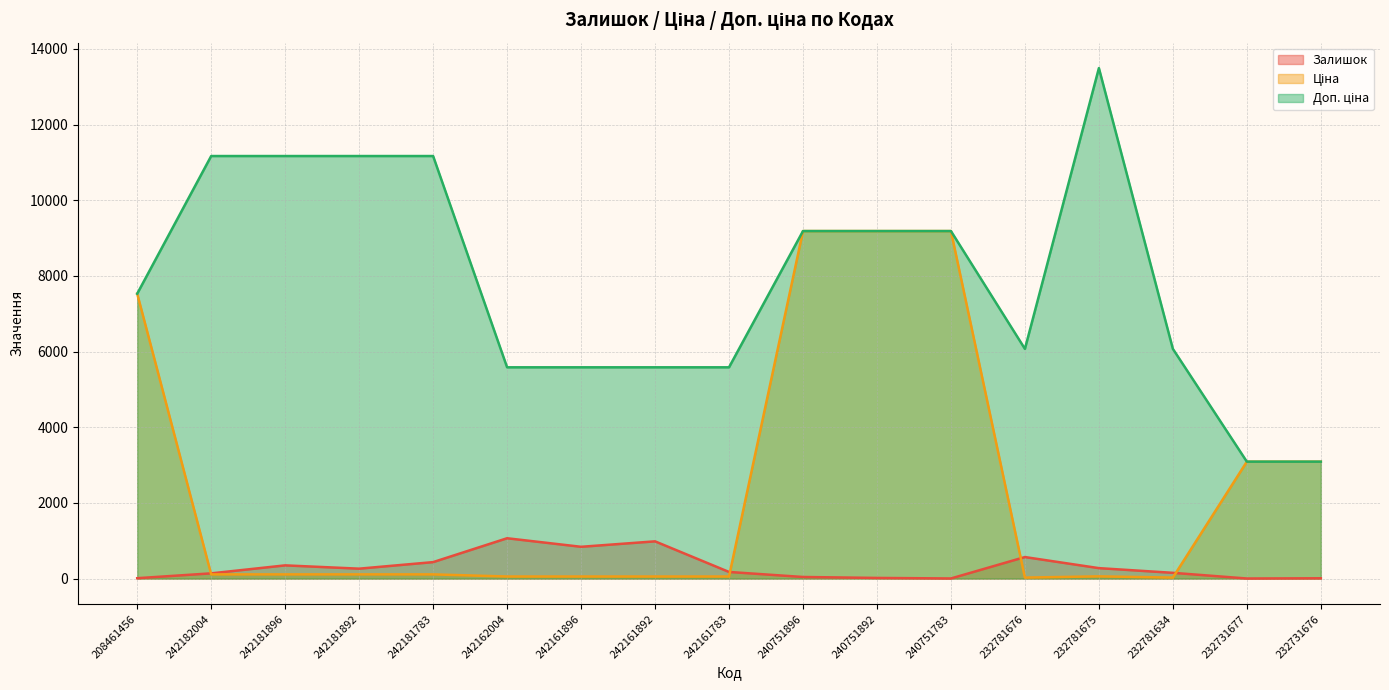

What are all the series names shown in the legend?

Залишок, Ціна, Доп. ціна